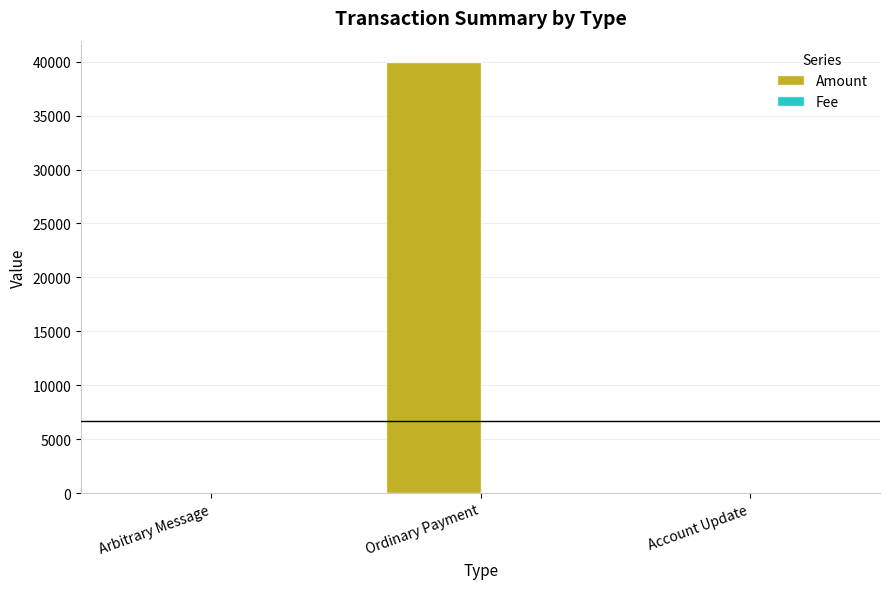

The value of Amount at Account Update is 21072. True or false?

False